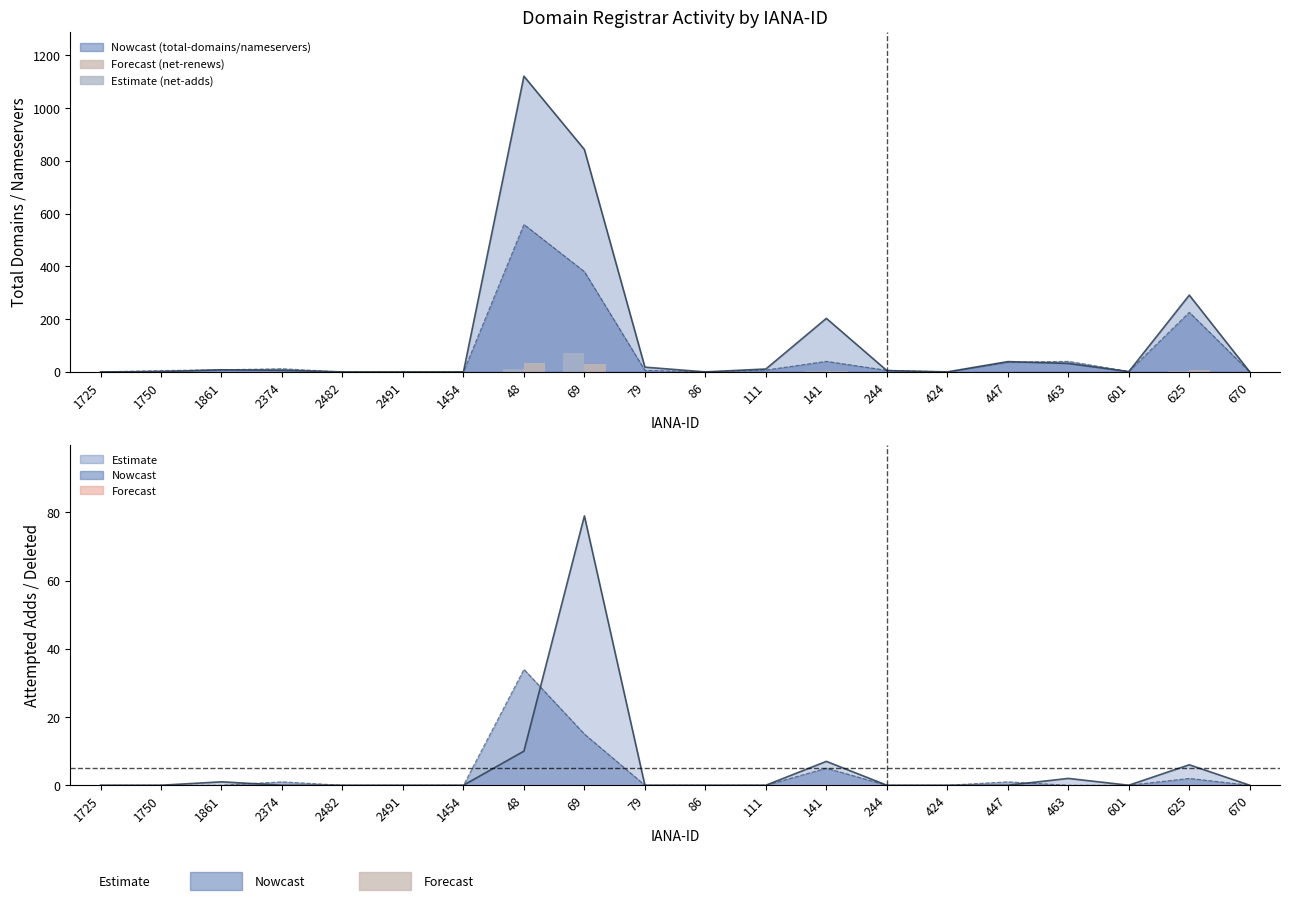

What is the difference between the maximum and minimum values in the net-renews-1-yr series?

34